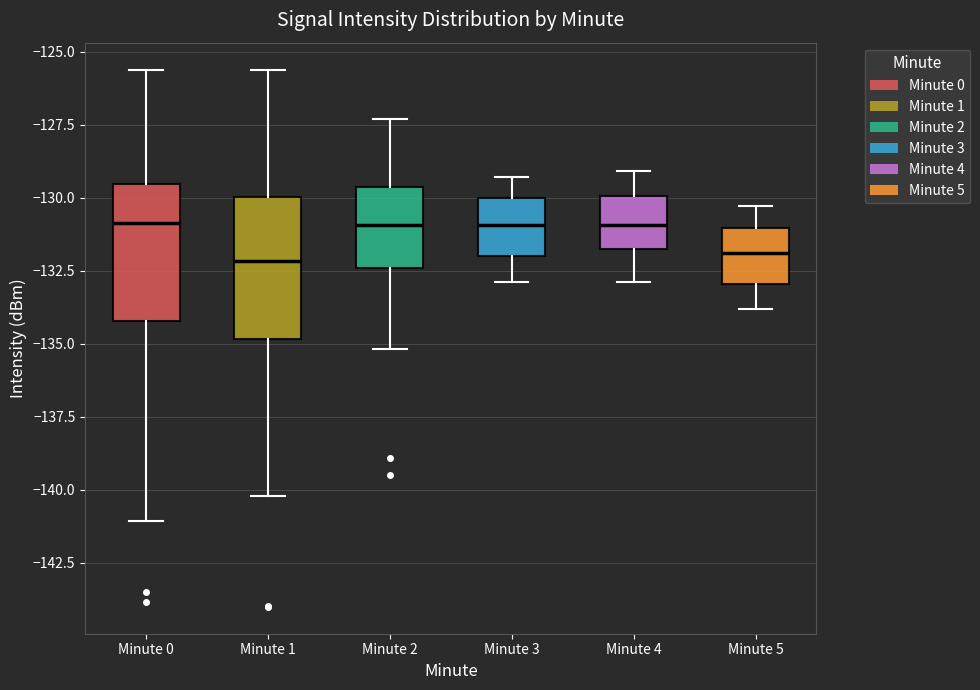

Where is the lower edge of the box for Minute 1 on the y-axis? The values are not printed on the chart, so give them approximately, as read against the axis.

-135.0